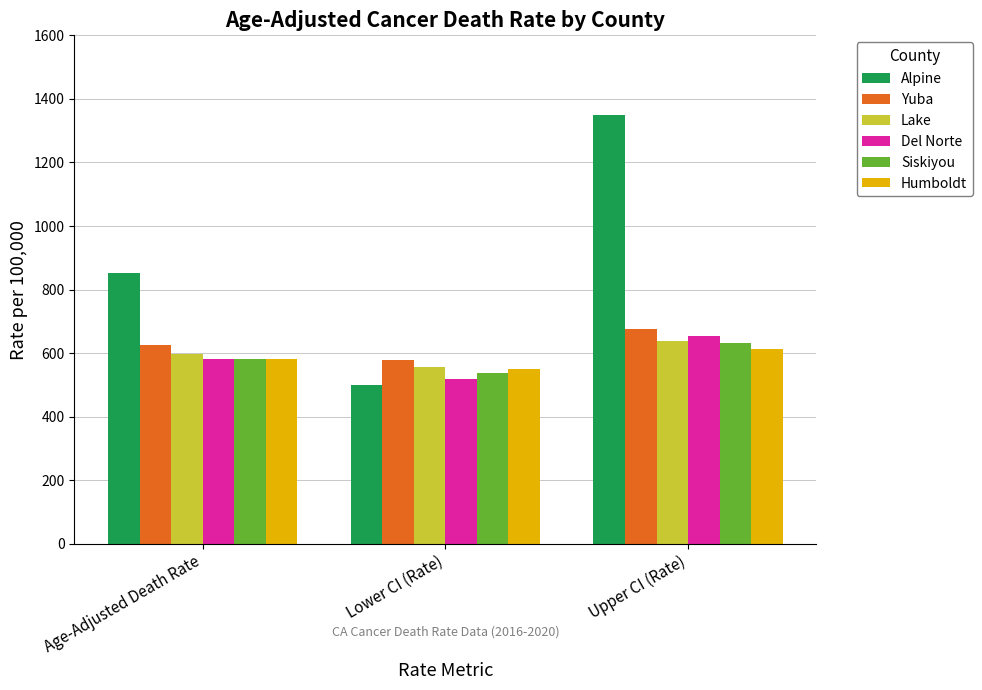

List the labels in order of Del Norte value, largest first.

Upper CI (Rate), Age-Adjusted Death Rate, Lower CI (Rate)